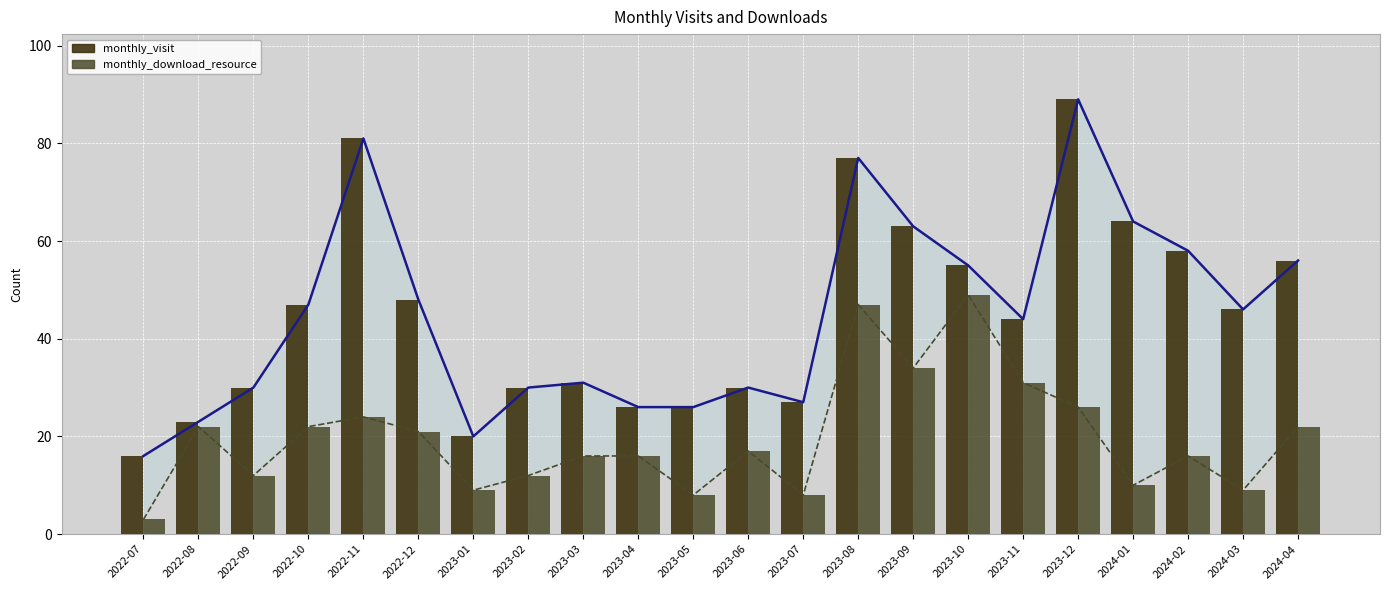

What is the difference between the maximum and minimum values in the monthly_visit series?

73